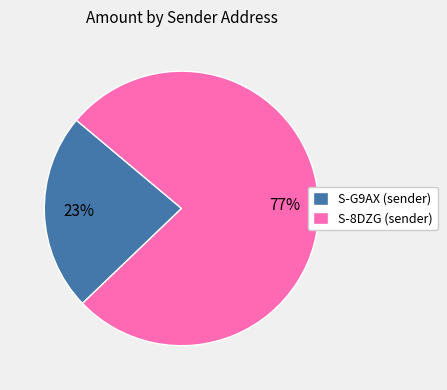

How many segments does this pie chart have?

2